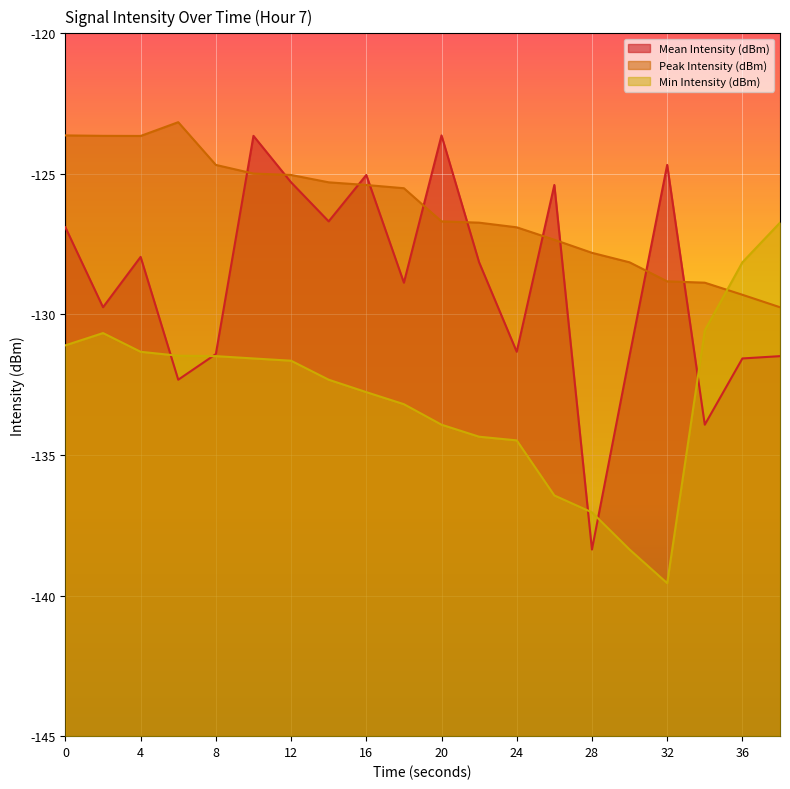

What is the lowest value of the Peak Intensity (dBm) series?

-129.7